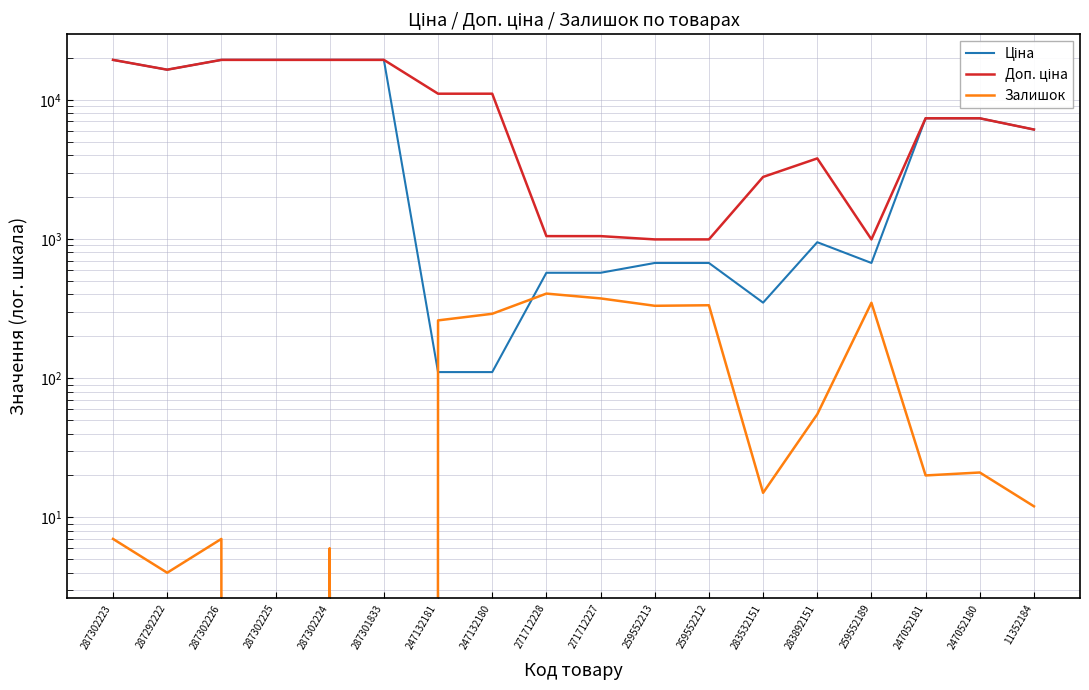

How many data points in Доп. ціна are less than 7360?

8